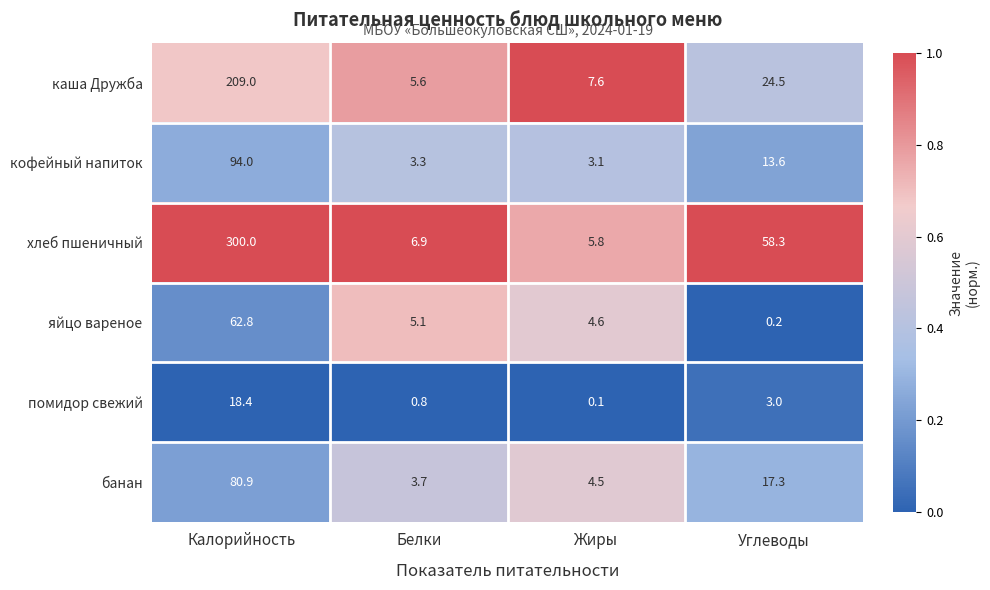

Is it true that хлеб пшеничный equals 58.3 at Углеводы?

True